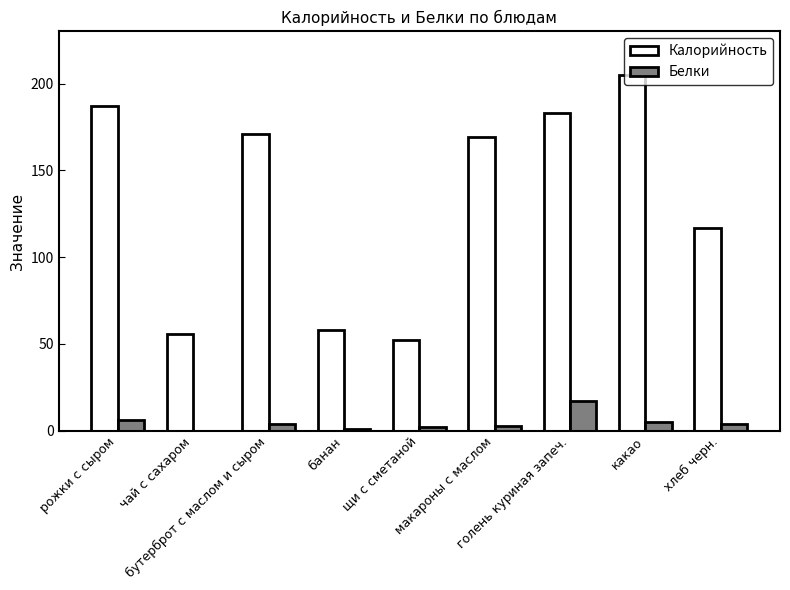

Which series has the largest total across all categories?

Калорийность